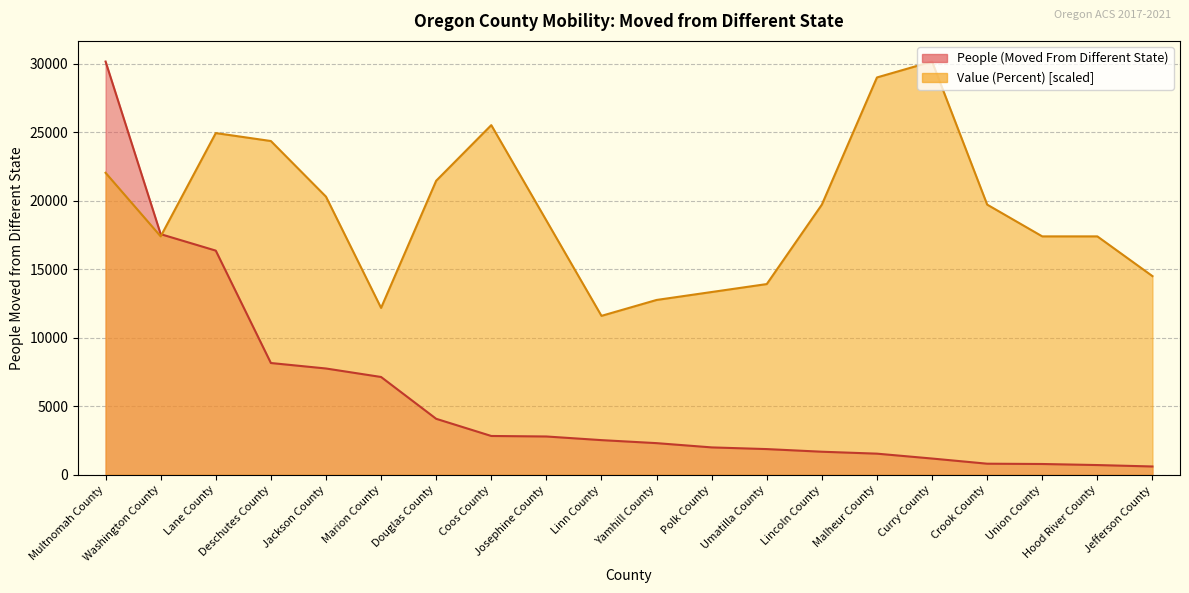

What is the maximum value for Value (Percent)?

30171.0